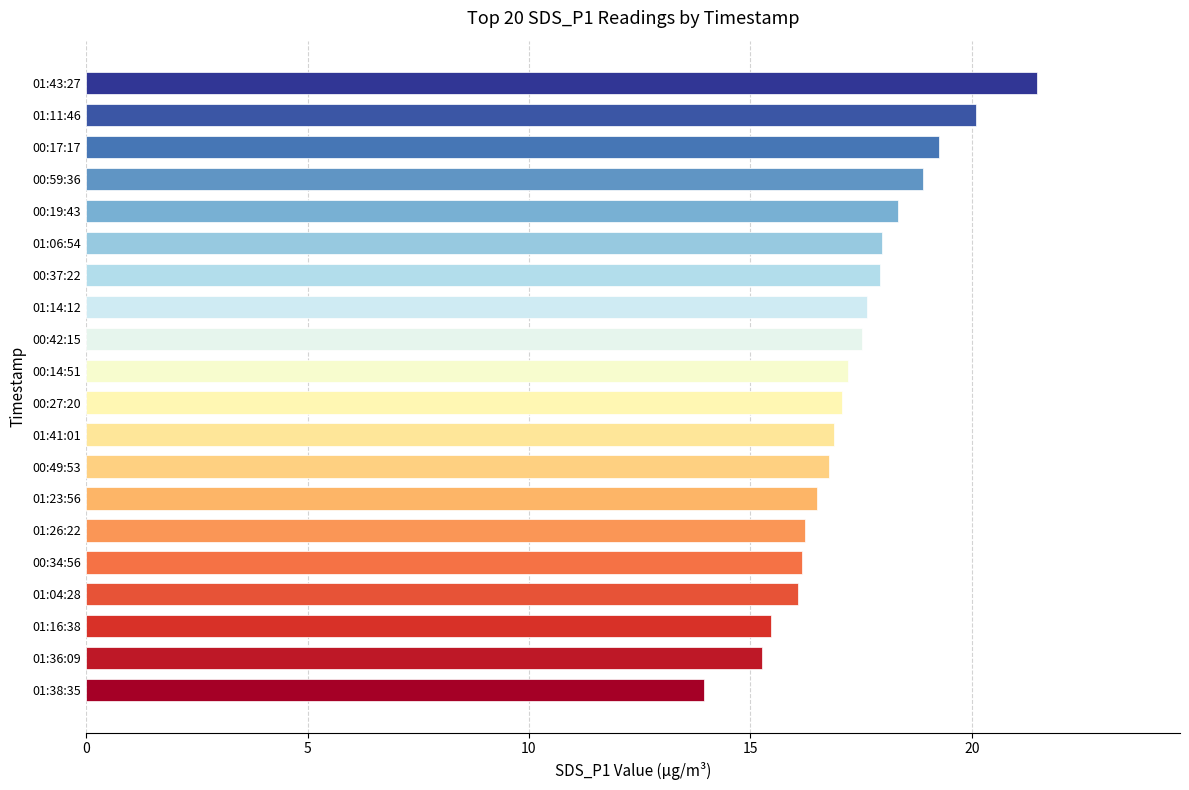

What is the change in value from 01:11:46 to 01:26:22?

-3.9